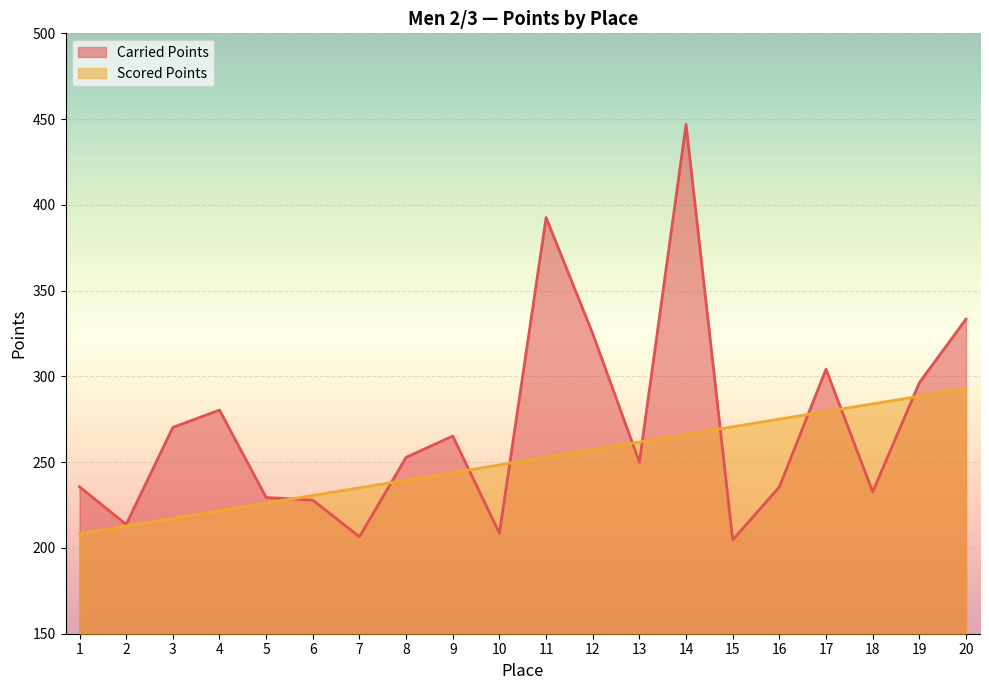

True or false: Carried Points has a value of 333.4 at 20.

True